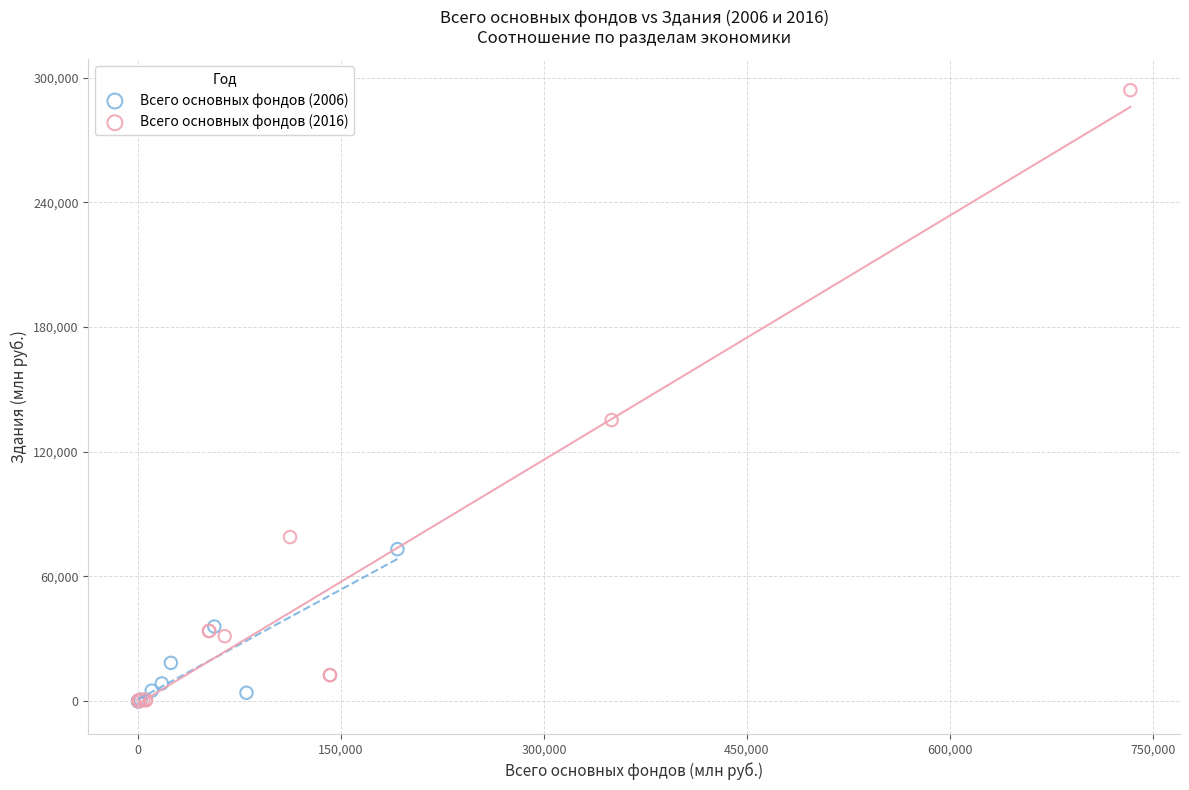

Which series has the largest Y range (max minus min)?

Всего основных фондов (2016)